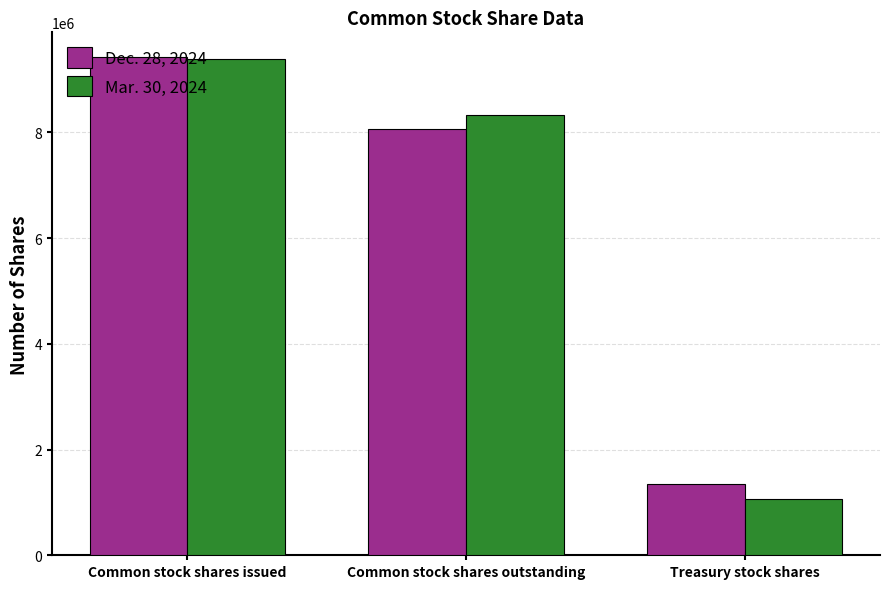

Which category has the lowest value in the Dec. 28, 2024 series?

Treasury stock shares